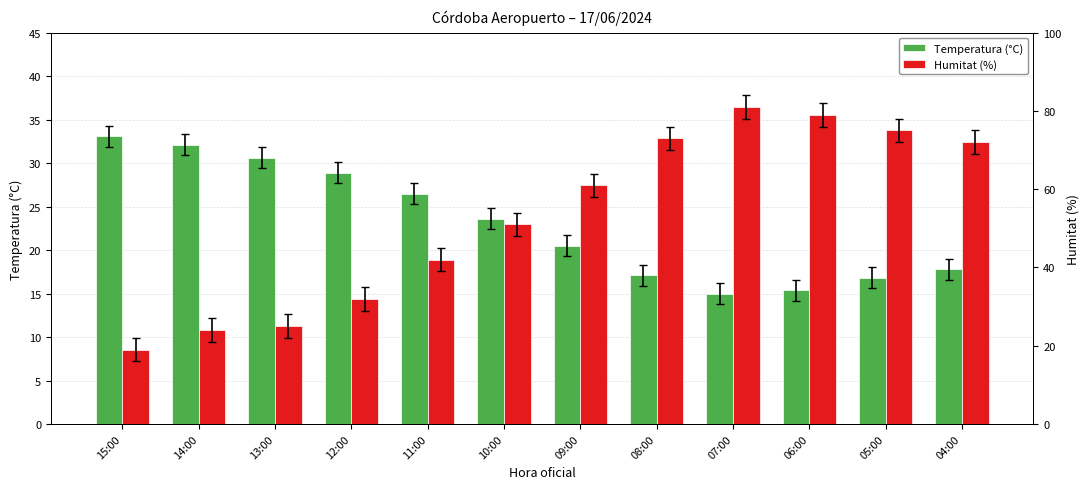

What are all the series names shown in the legend?

Temperatura (°C), Humitat (%)